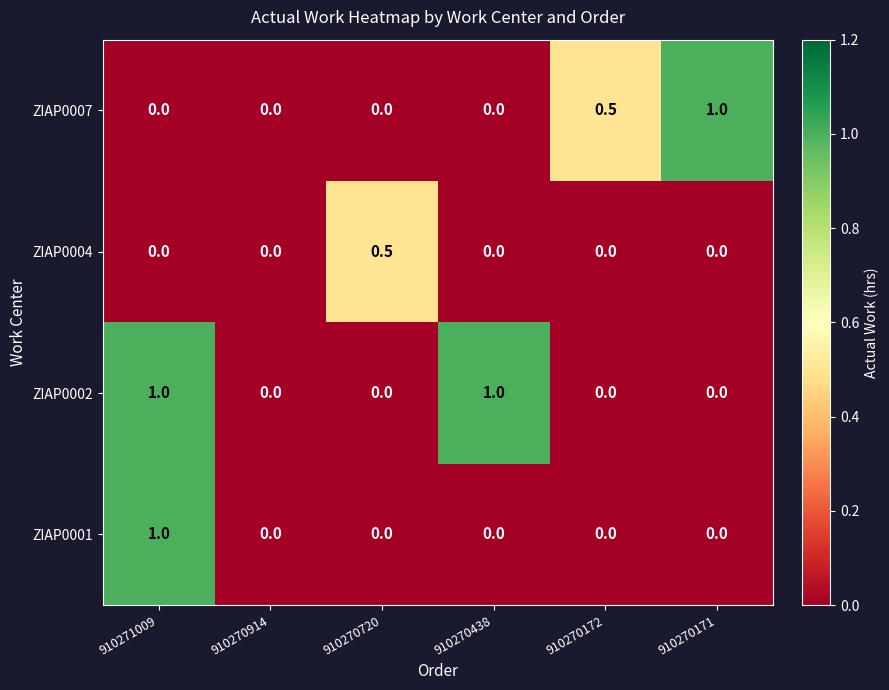

What is the spread (max minus min) of values at 910270172?

0.5